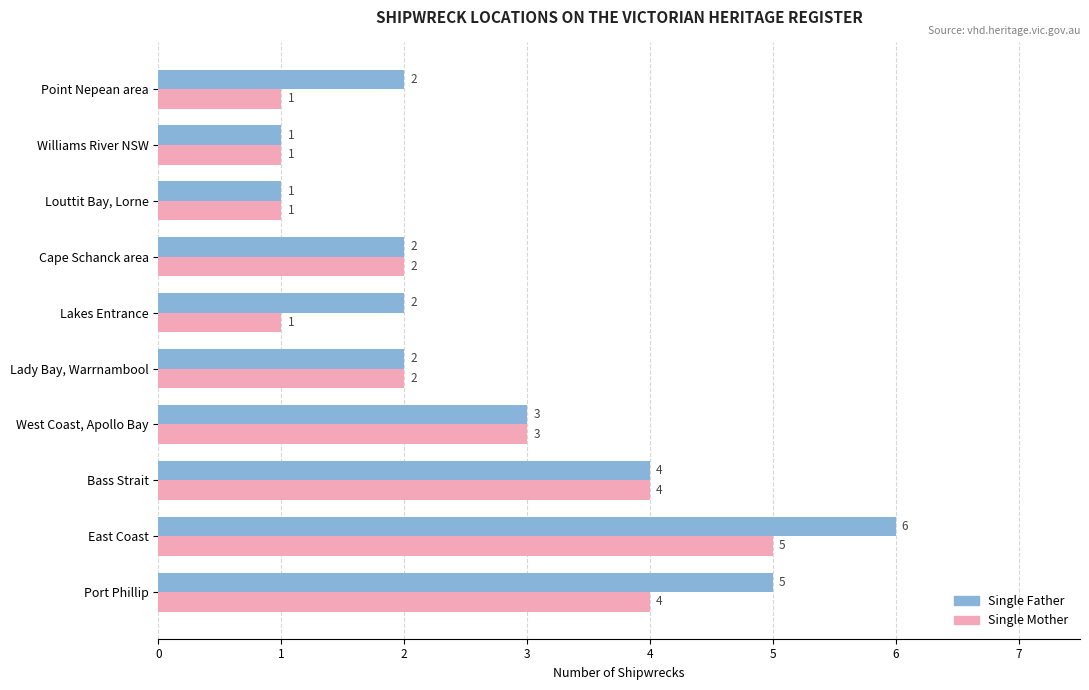

What is the total value across all series at Lady Bay, Warrnambool?

4